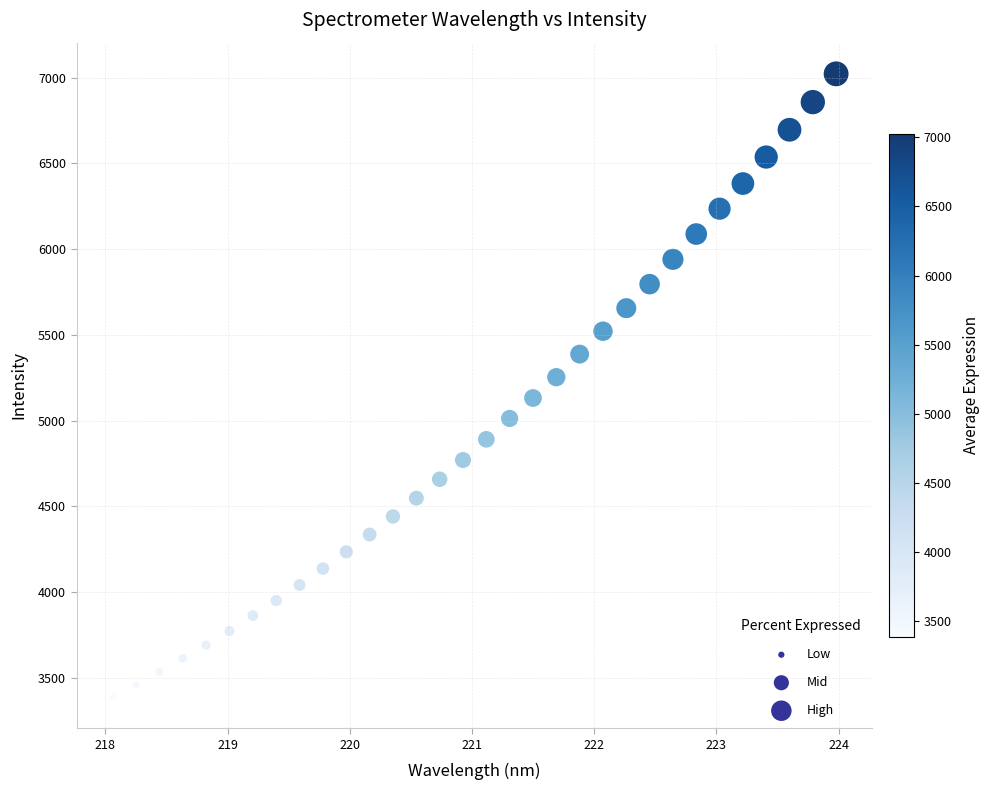

What is the range of X values (max minus min)?

5.9